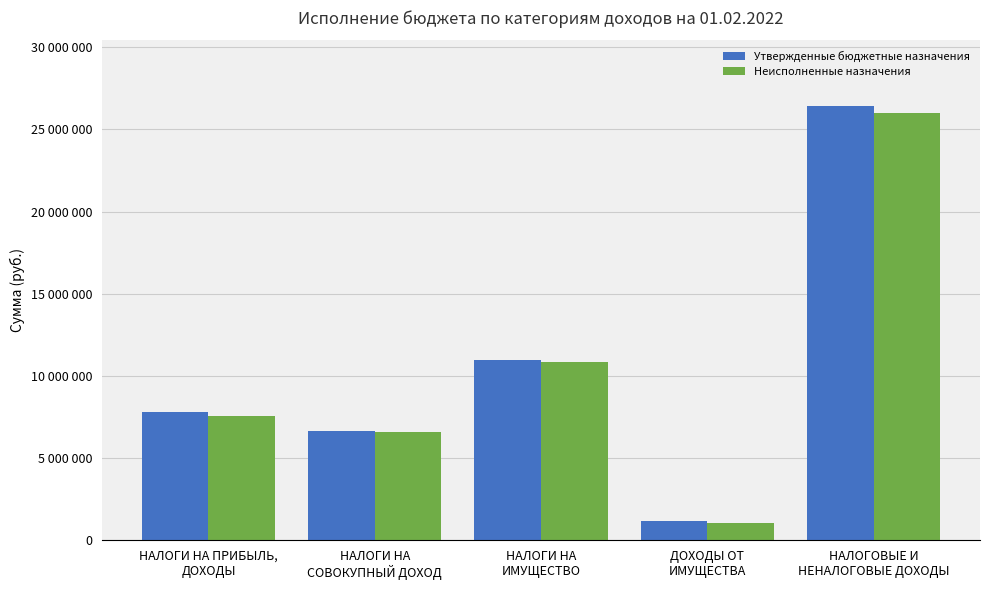

What are all the series names shown in the legend?

Утвержденные бюджетные назначения, Неисполненные назначения